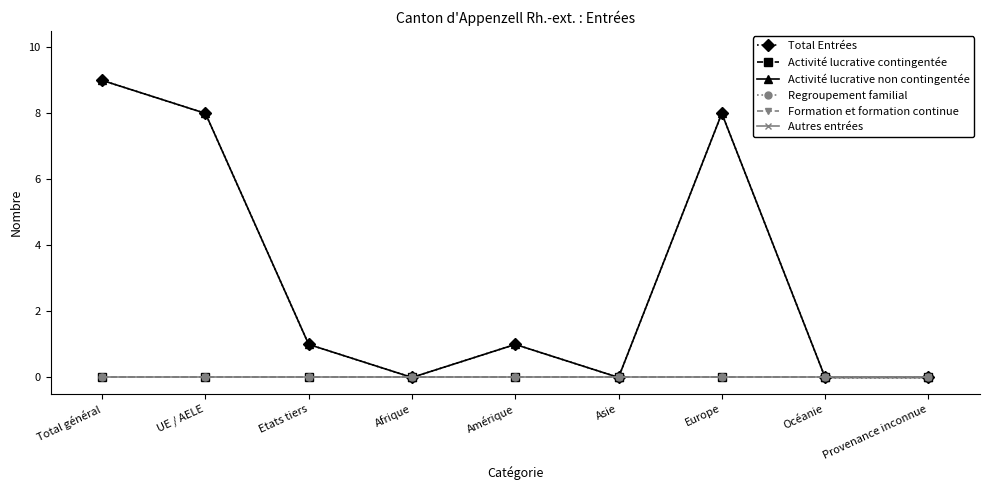

Which series has the widest spread of values?

Total Entrées